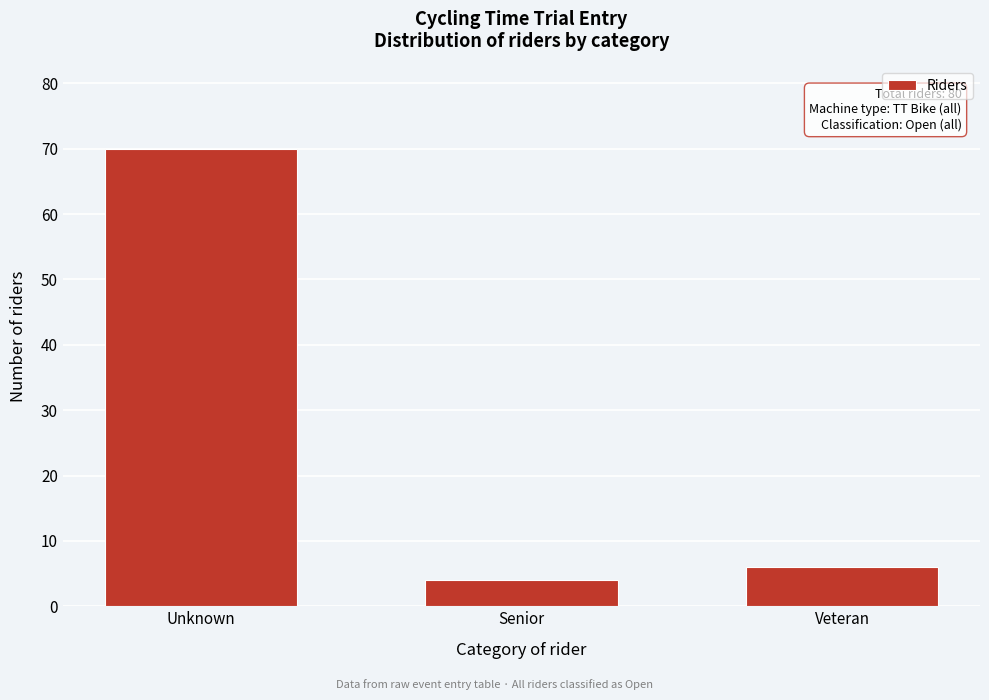

Reading left to right, what are all the values shown in this chart?

70	4	6